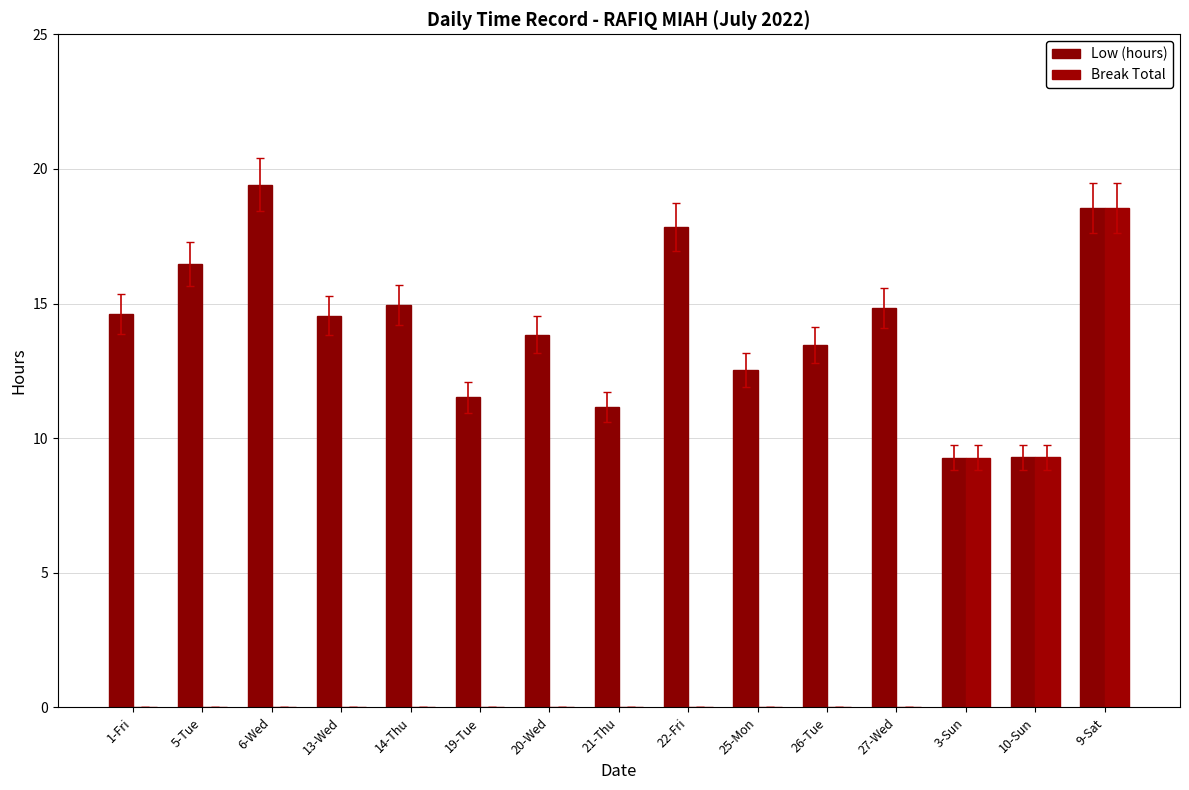

At which category is the sum across all series the highest?

9-Sat